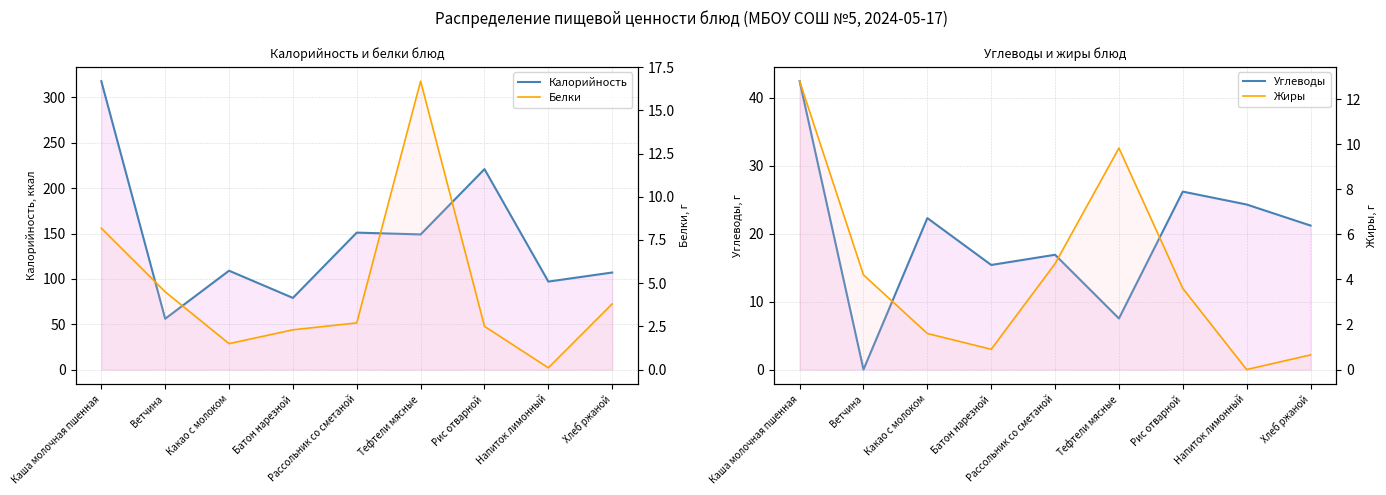

True or false: Калорийность has more than 0 points higher than both neighbors.

True